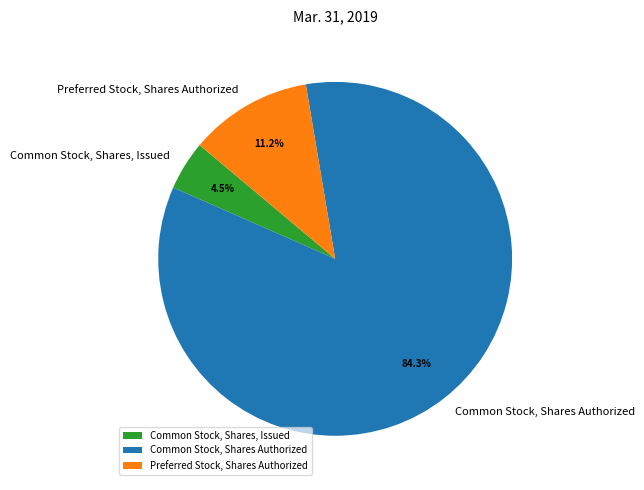

Rank the categories by value from lowest to highest.

Common Stock, Shares, Issued, Preferred Stock, Shares Authorized, Common Stock, Shares Authorized